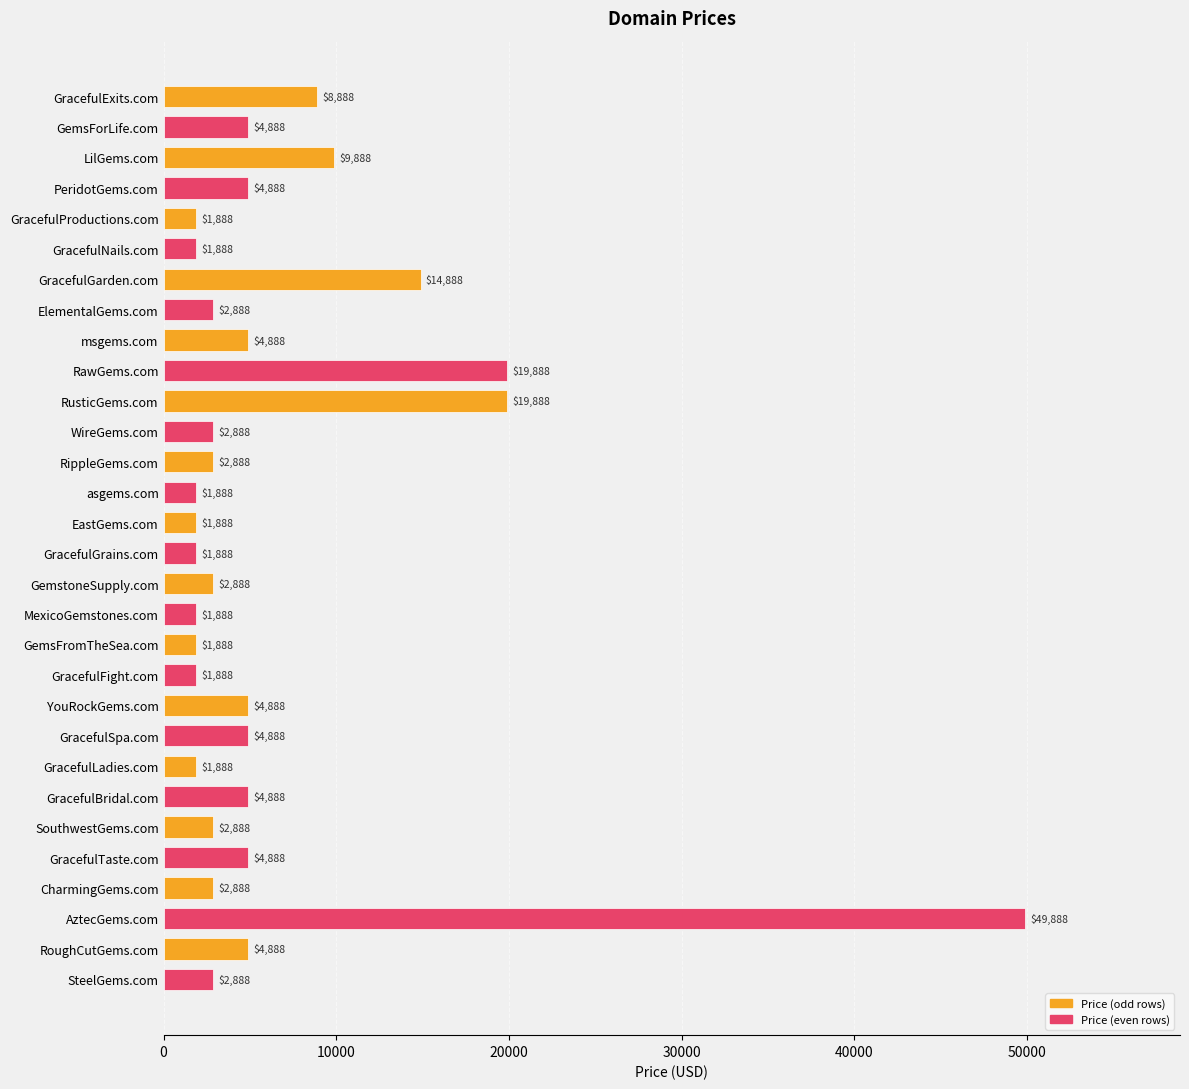

What is the change in value from RusticGems.com to CharmingGems.com?

-17000